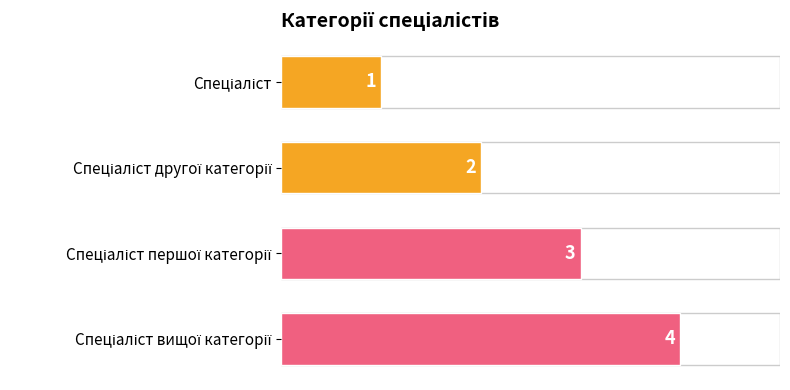

What is the difference between the maximum and minimum values?

3